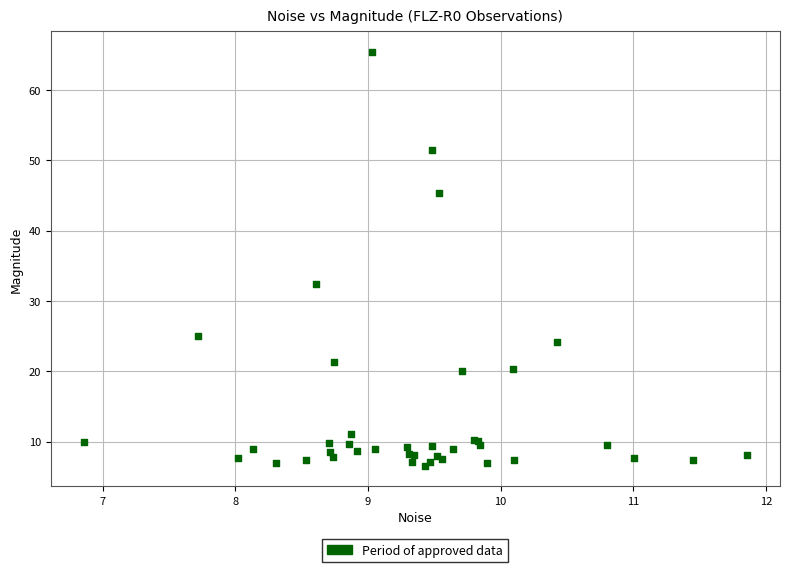

What Y value in the scatter plot is closest to 35?

32.5